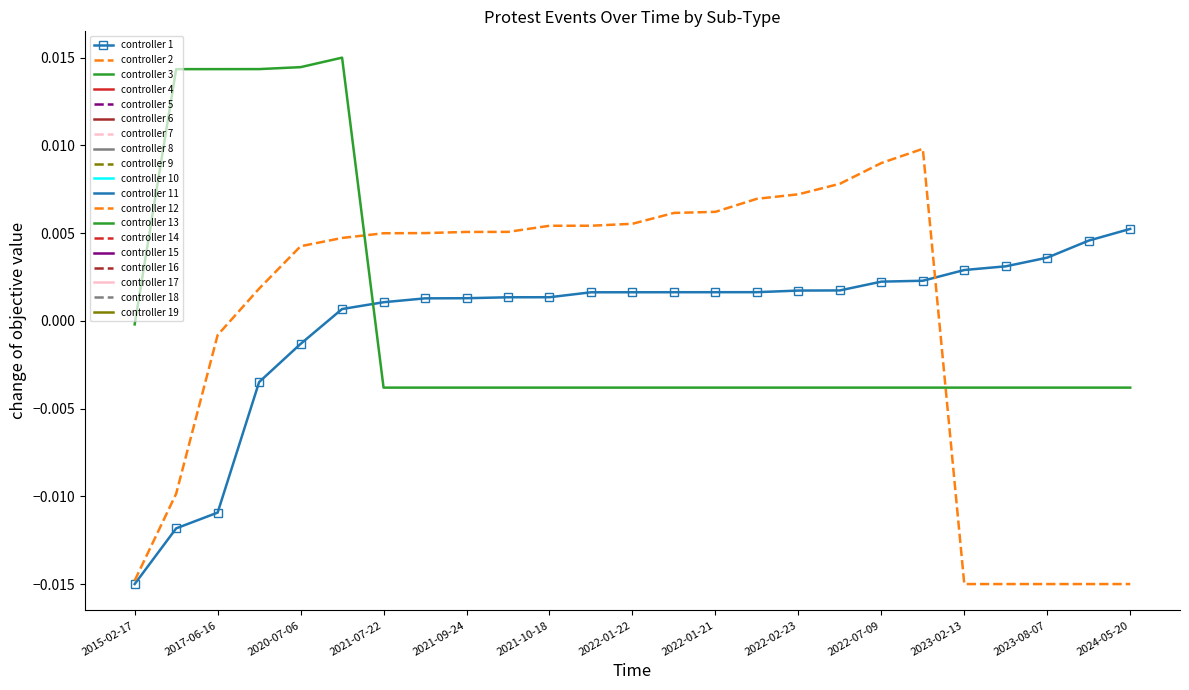

At which category does the chart reach its minimum across all series?

2015-02-17